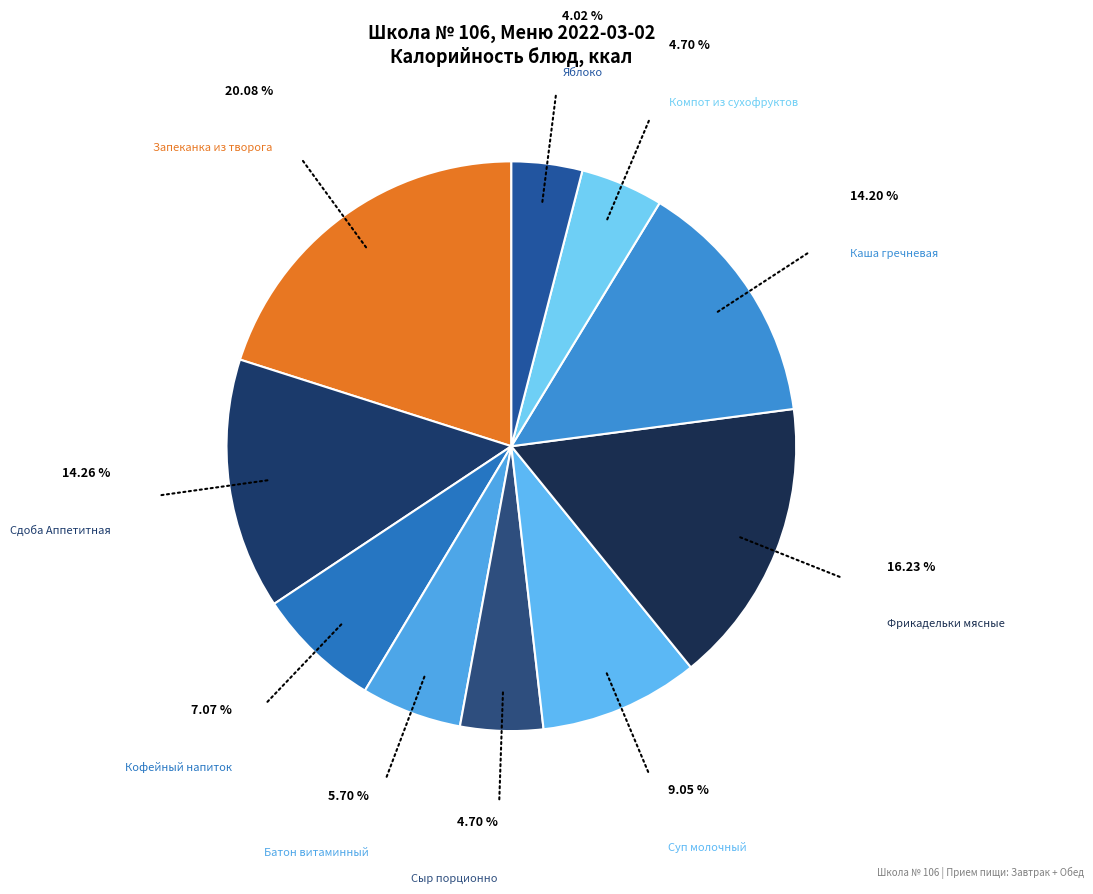

Count the number of slices in the pie.

10